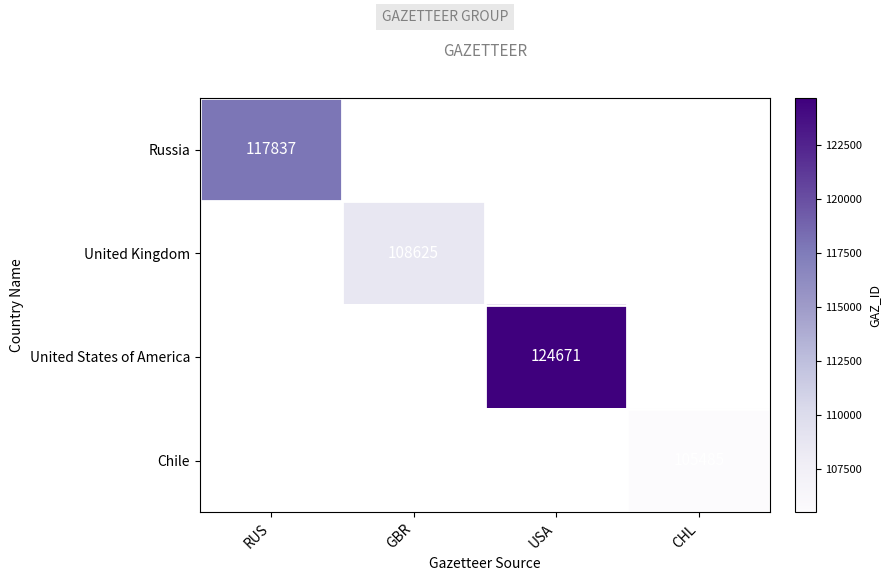

Which has a higher value, CHL or GBR?

GBR